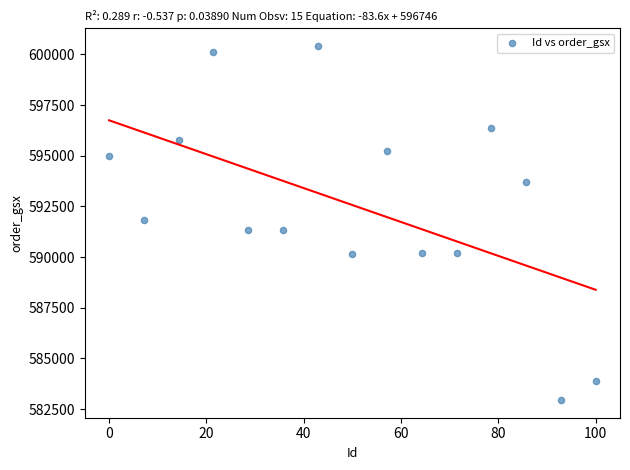

What is the range of X values (max minus min)?

100.0